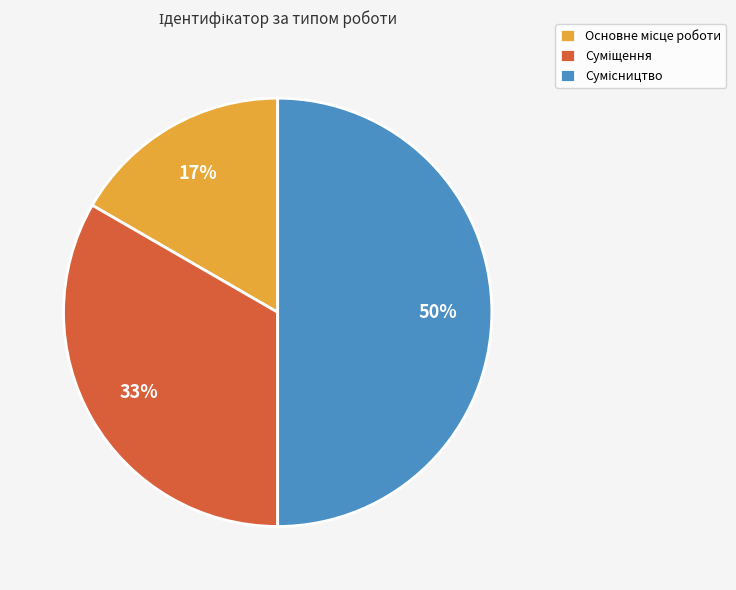

To the nearest percent, what is the difference between the largest and smallest slice percentages?

33%